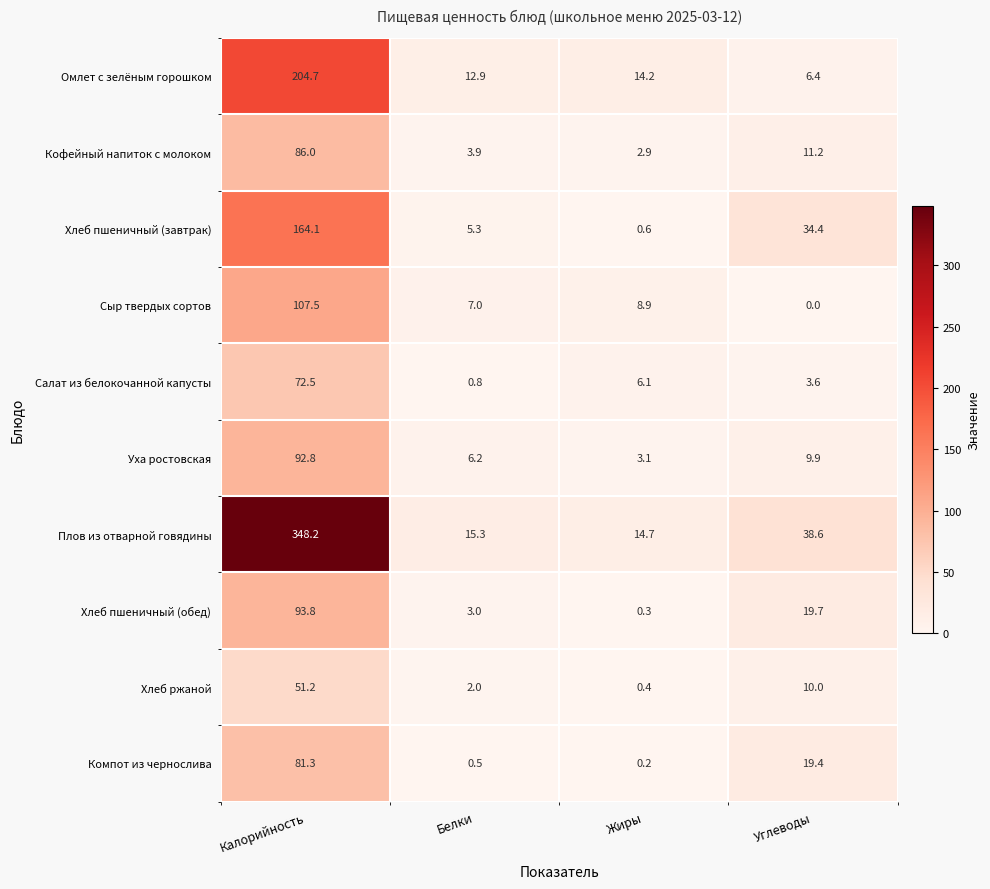

What is the total value across all series at Углеводы?

153.2